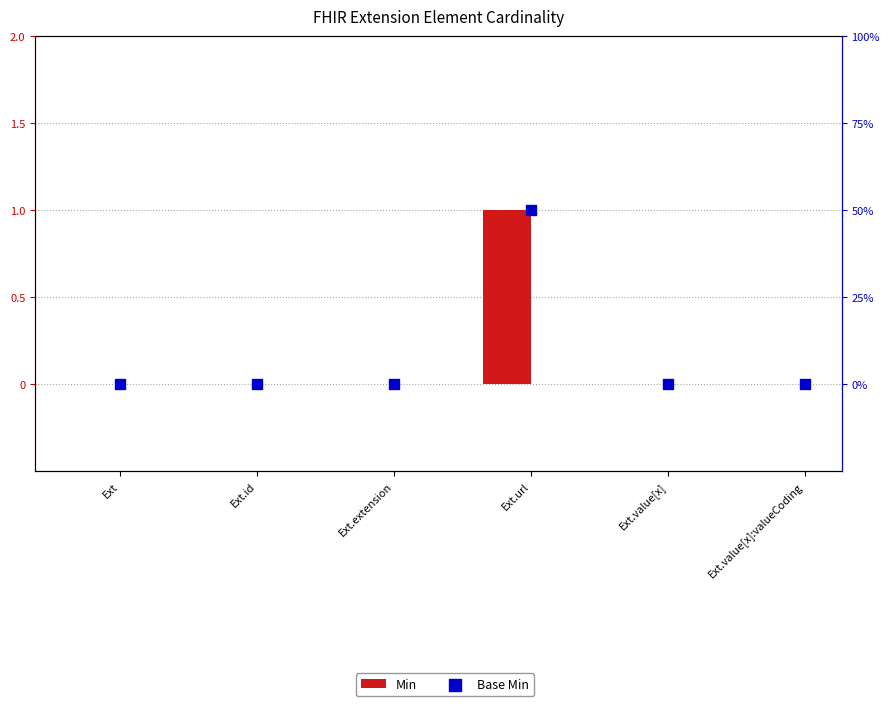

Is the value of Base Min at Ext.id greater than the value of Min at Ext.value[x]:valueCoding?

No